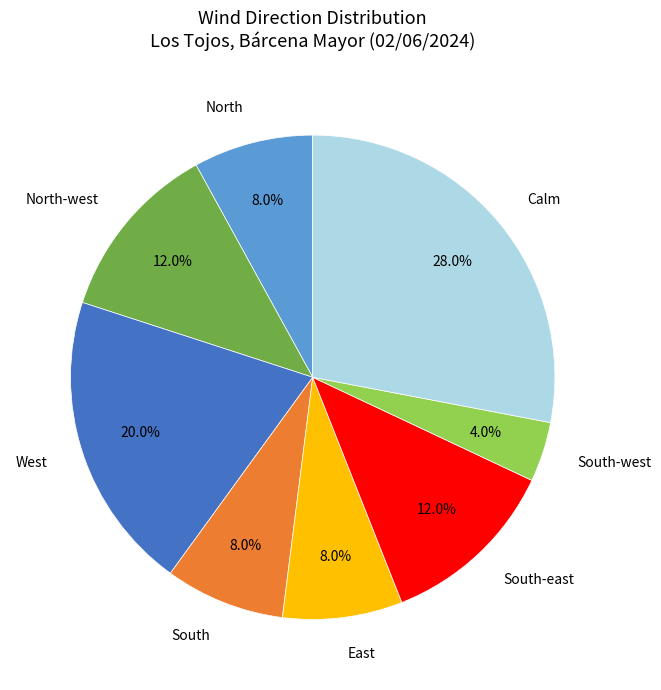

What is the ratio of the value at South-east to the value at West?

0.6